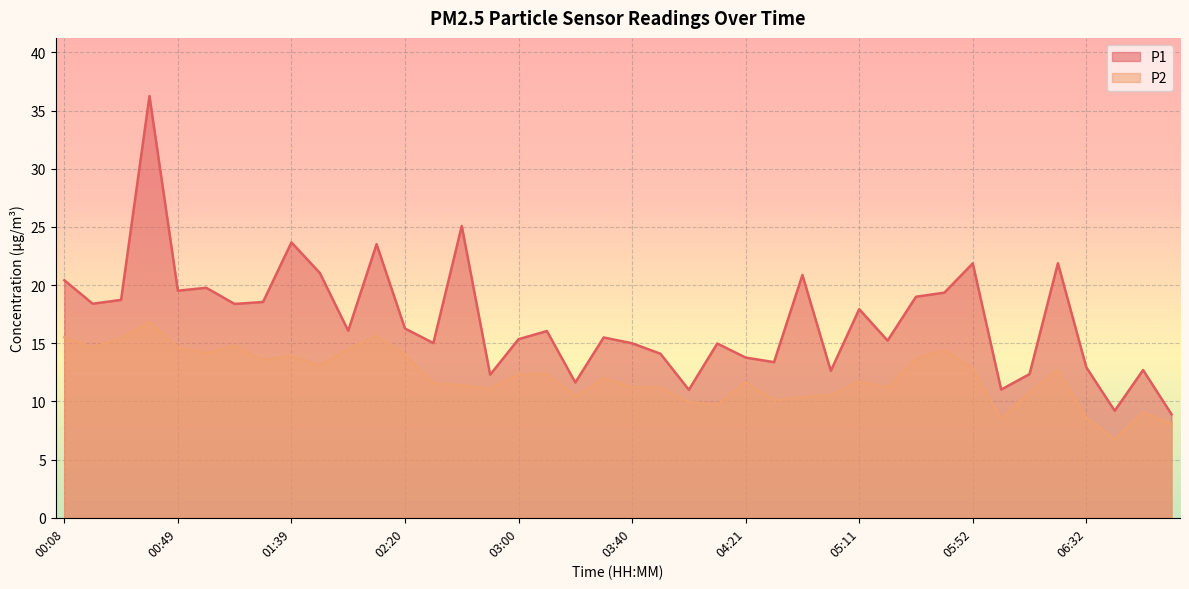

True or false: P1 and P2 cross at least once.

False